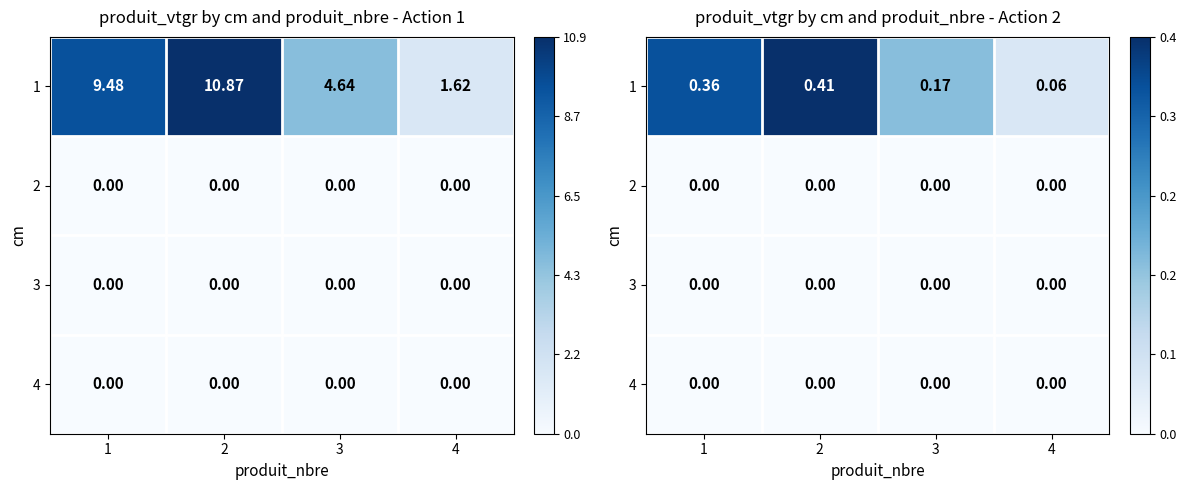

At how many categories does at least one series exceed 0?

4